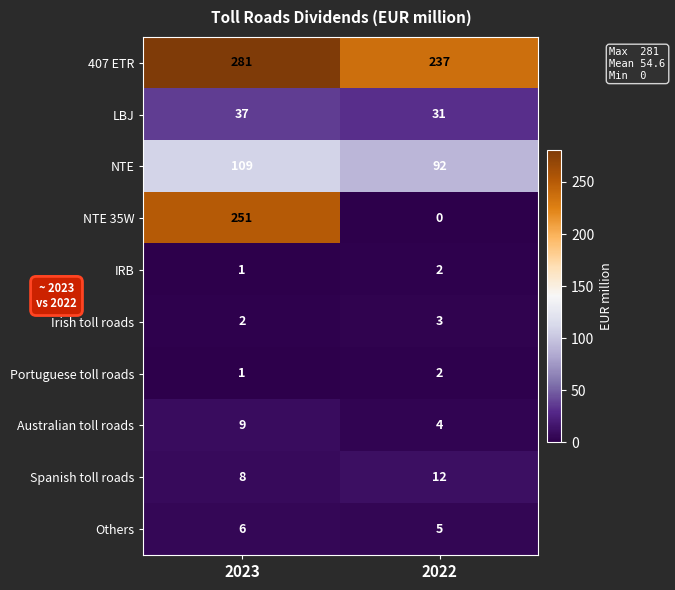

What is the sum of the Portuguese toll roads values at 2023 and 2022?

3